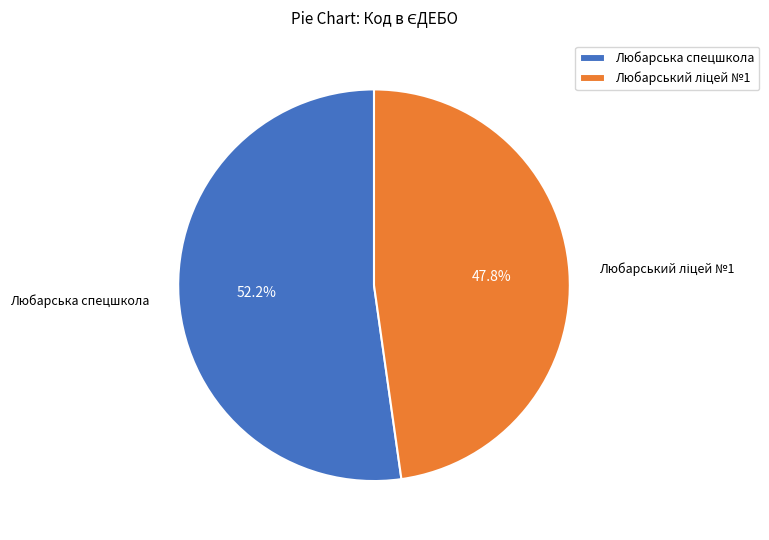

Is there any slice that represents more than half of the pie?

Yes